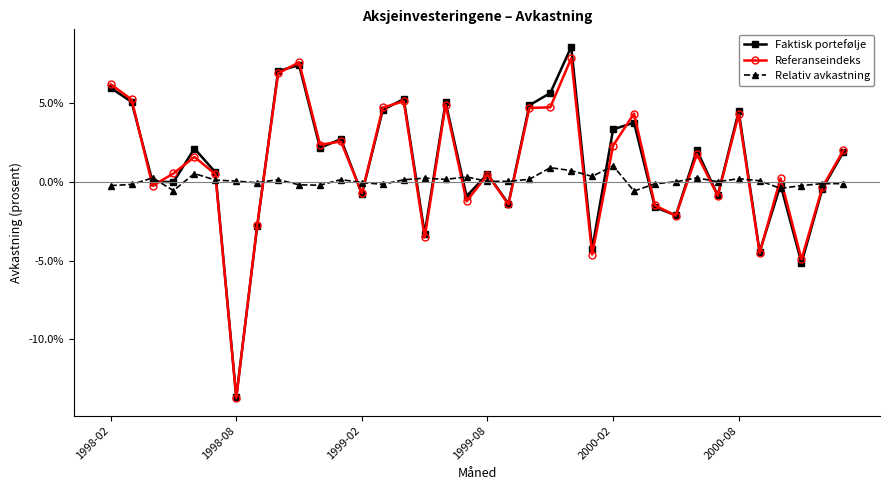

What are all the series names shown in the legend?

Faktisk portefølje, Referanseindeks, Relativ avkastning